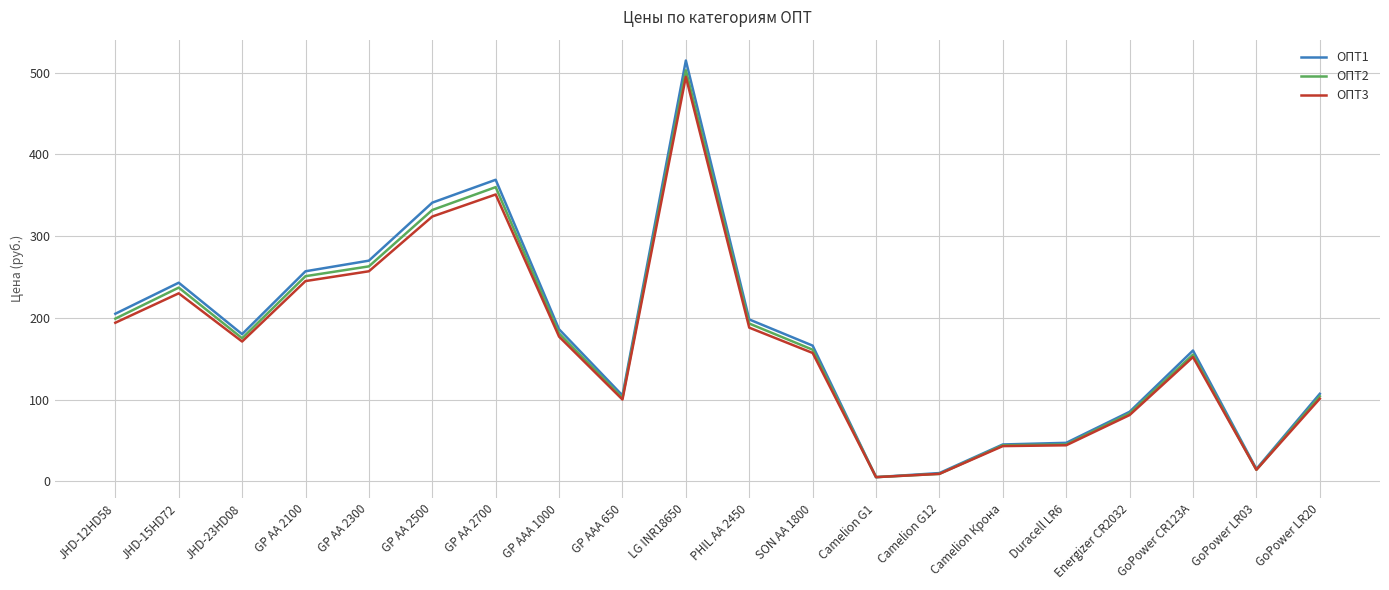

The value of ОПТ3 at GP AA 2500 is 71. True or false?

False